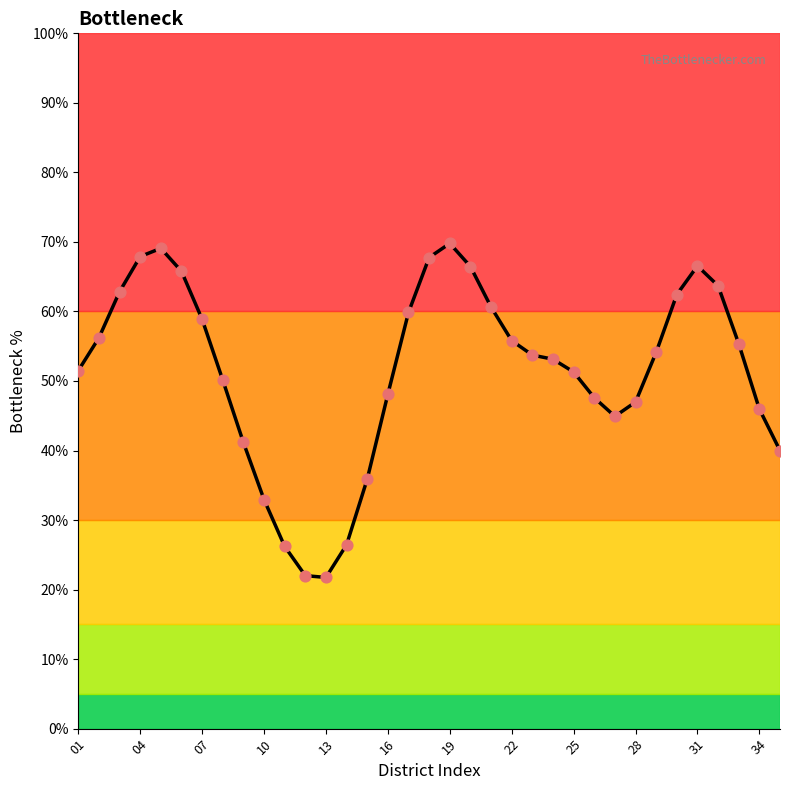

What is the greatest value displayed?

69.8